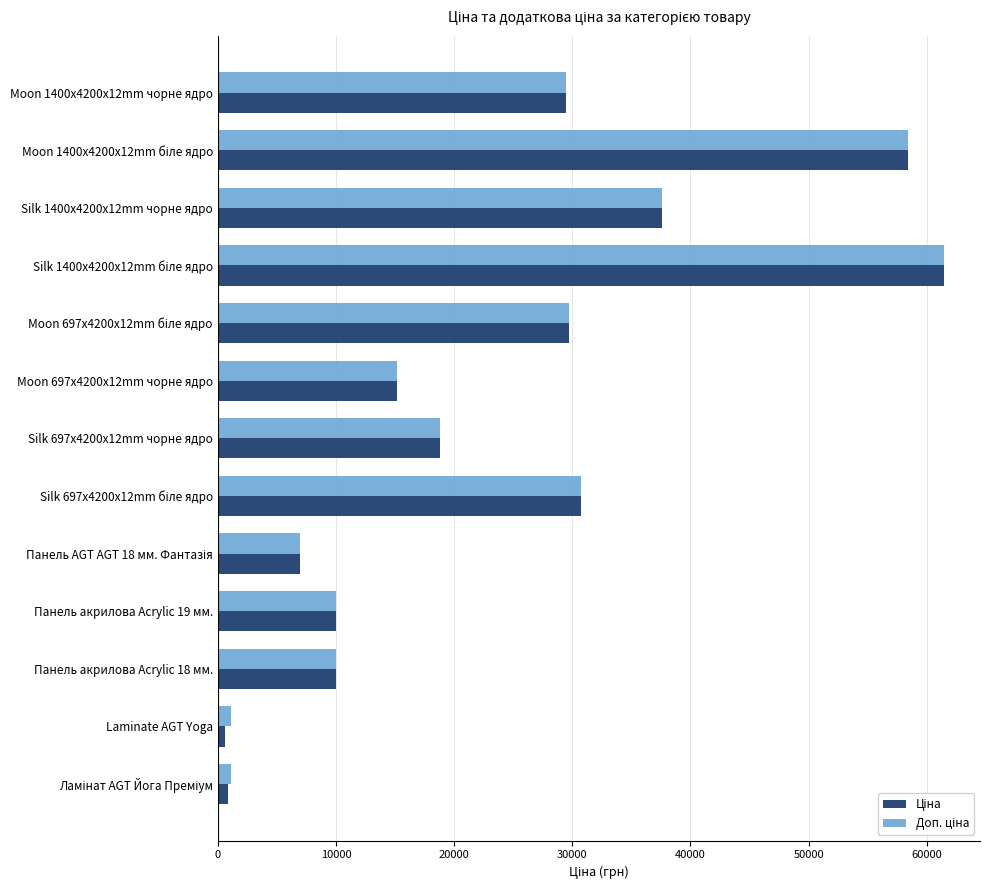

At how many categories does at least one series exceed 19599?

6